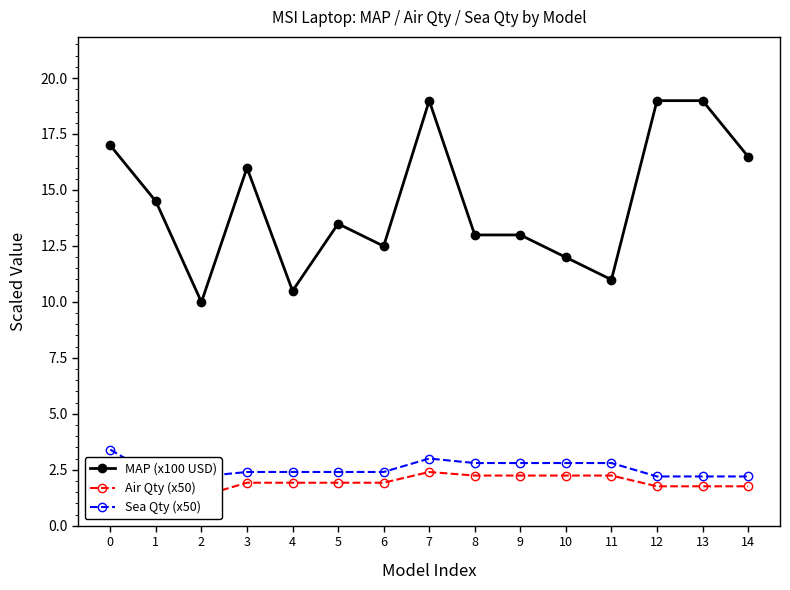

What is the spread (max minus min) of values at 7?

16.6